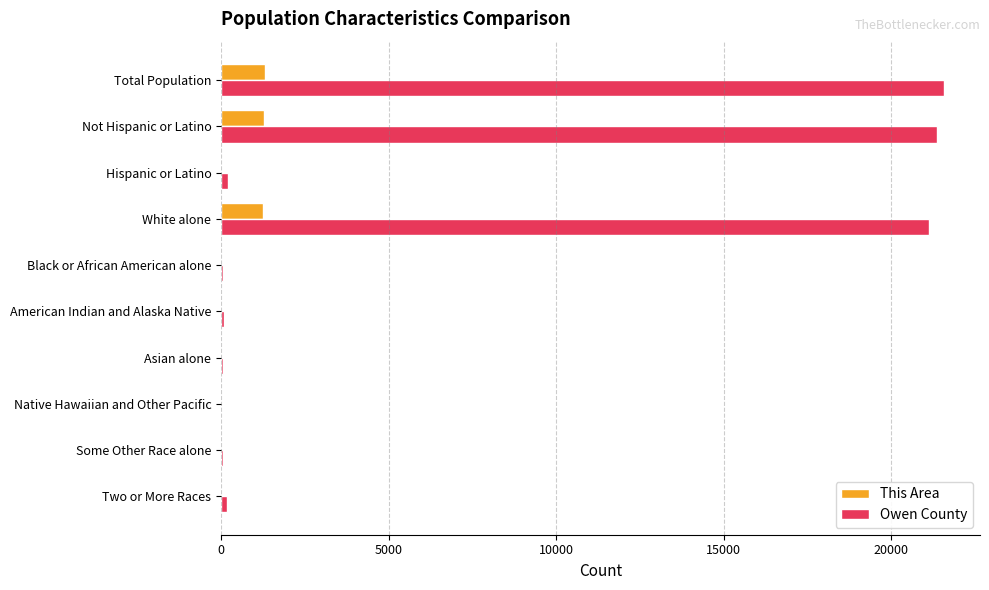

What is the maximum value shown in the chart?

21575